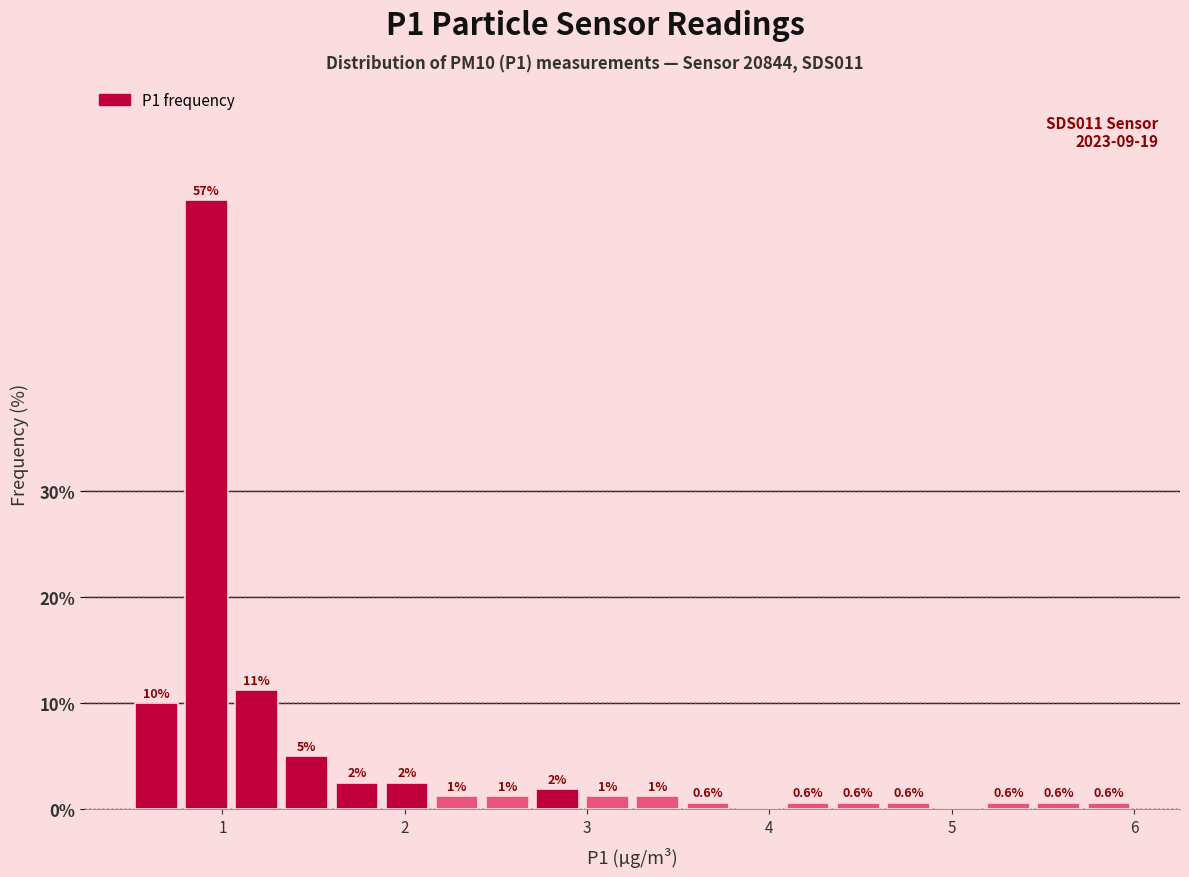

Around what value on the x-axis is the tallest bar? Give the approximate position of its centre, as read against the axis.

0.9